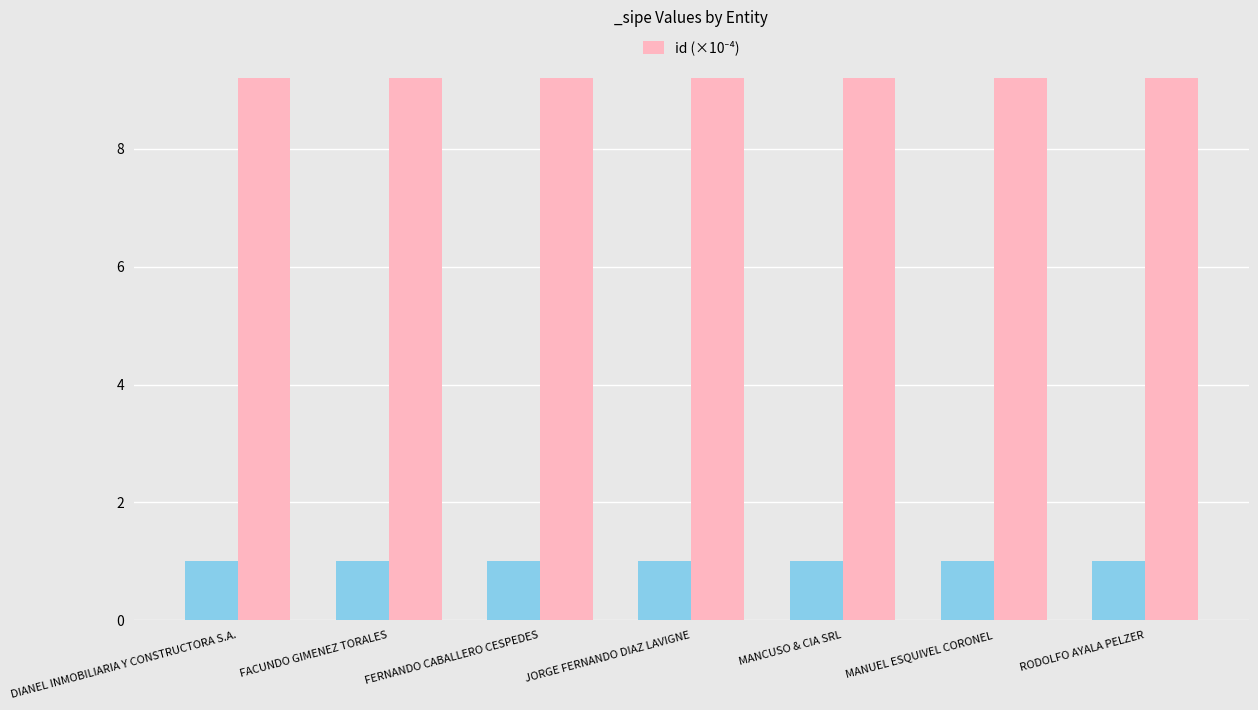

What position from the right is JORGE FERNANDO DIAZ LAVIGNE?

4